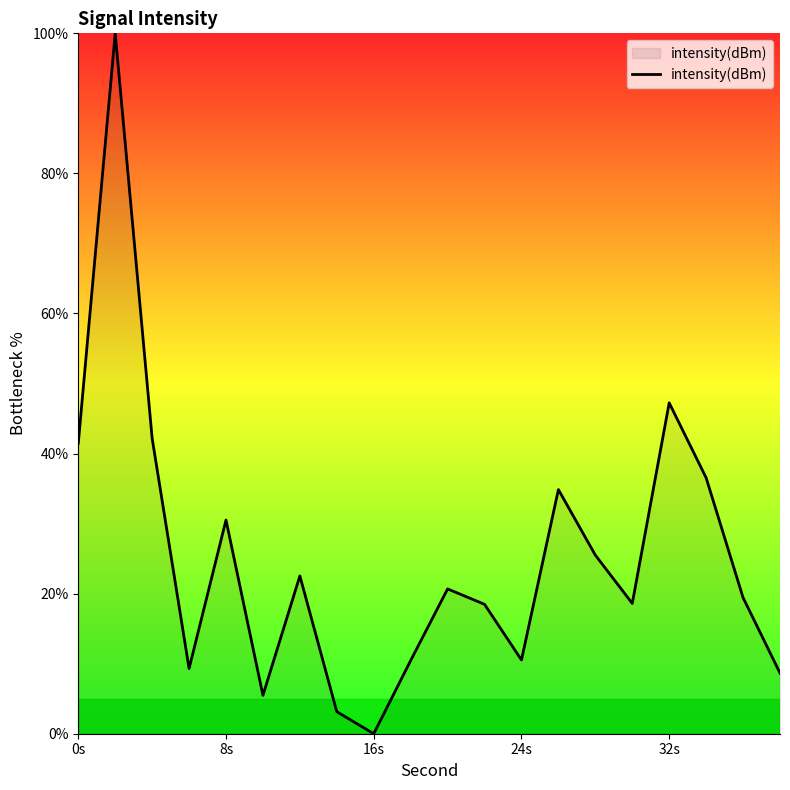

What is the greatest value displayed?

100.0